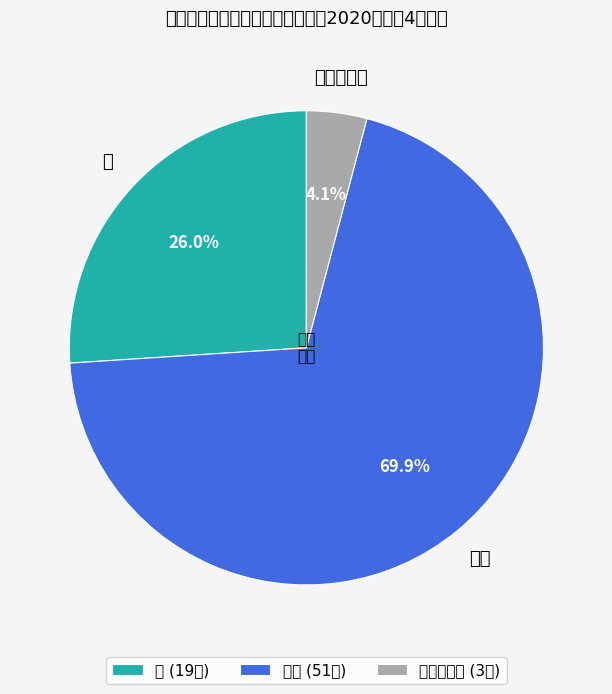

What is the smallest slice in the pie chart?

不确定等次